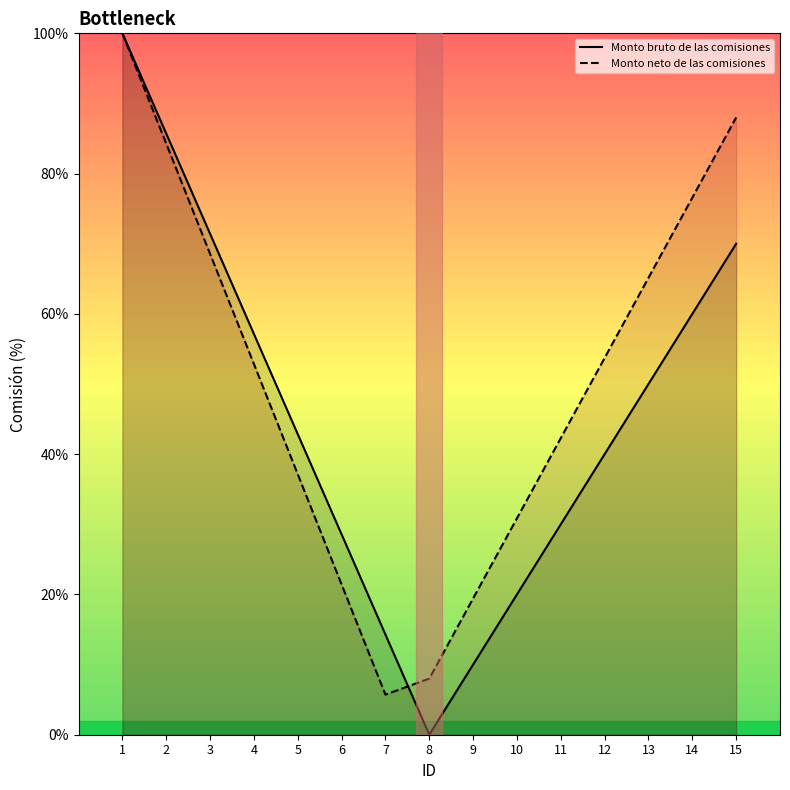

How many intersections are there between Monto bruto de las comisiones and Monto neto de las comisiones?

1